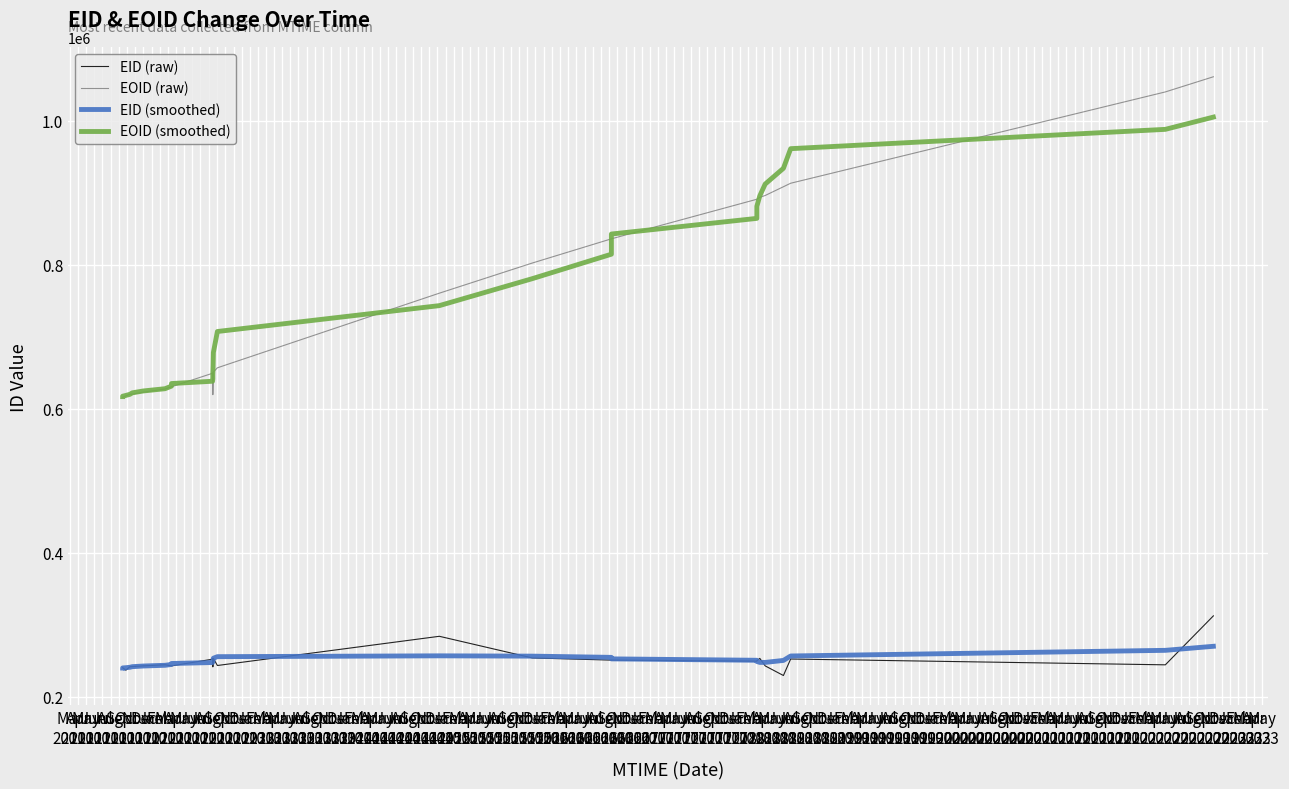

True or false: EOID (smoothed) and EID (raw) intersect in this chart.

False